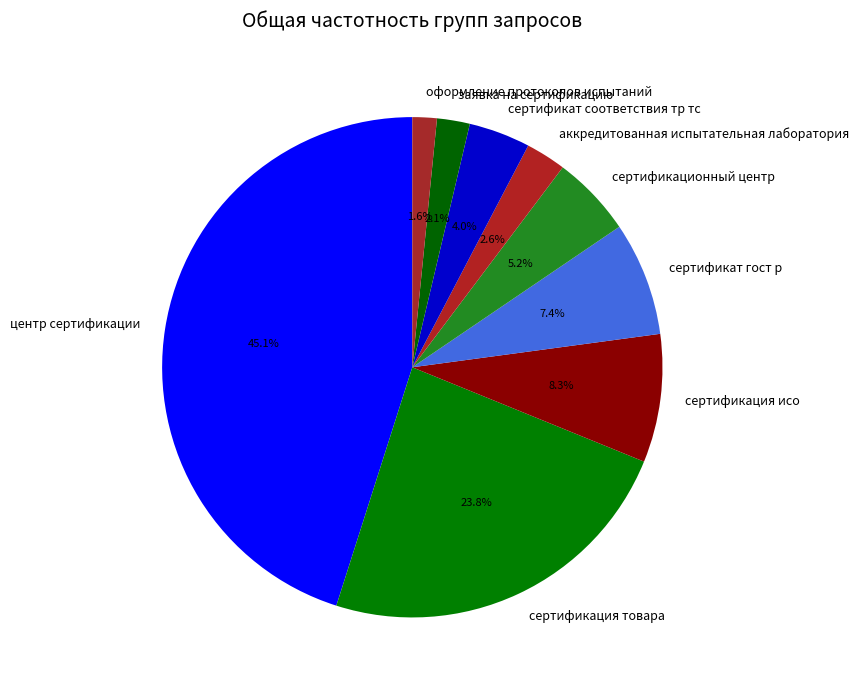

How much of the chart is everything except оформление протоколов испытаний?

98.4%